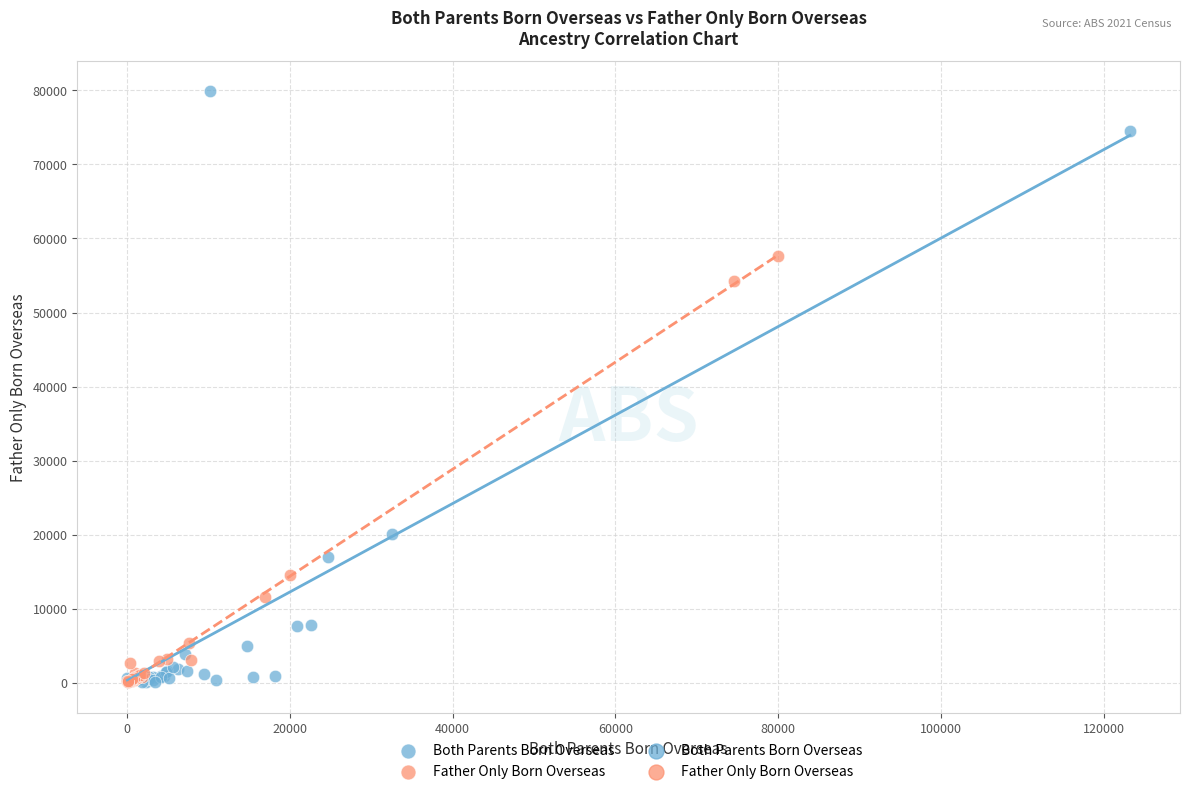

Which series reaches the maximum Y coordinate?

Both Parents Born Overseas